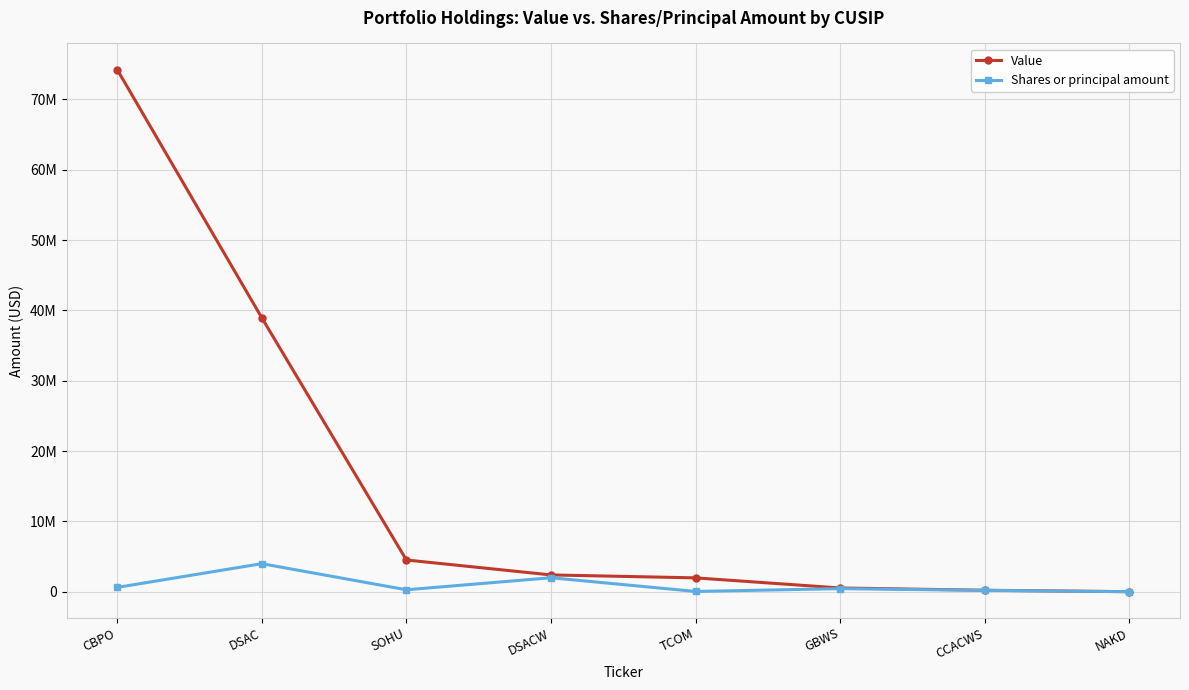

True or false: Value has more than 2 points higher than both neighbors.

False